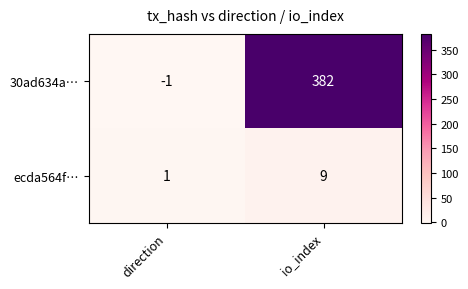

How many series are shown in this chart?

2